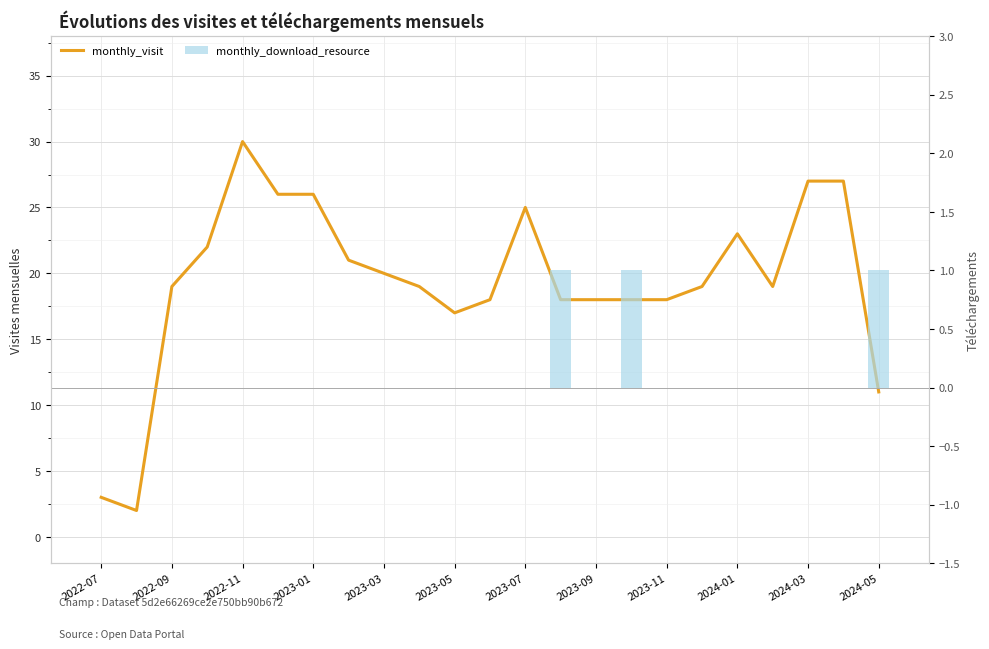

Which label corresponds to the smallest value in the chart?

2022-07